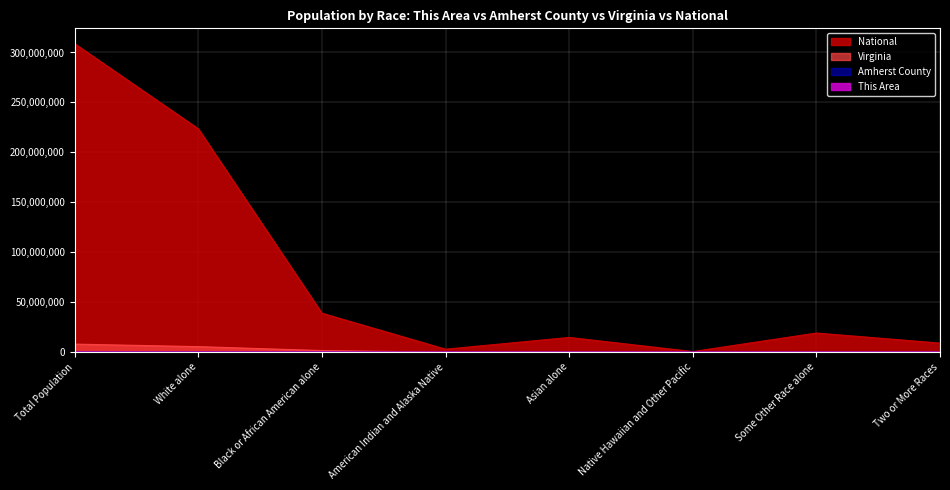

What position from the left is American Indian and Alaska Native?

4